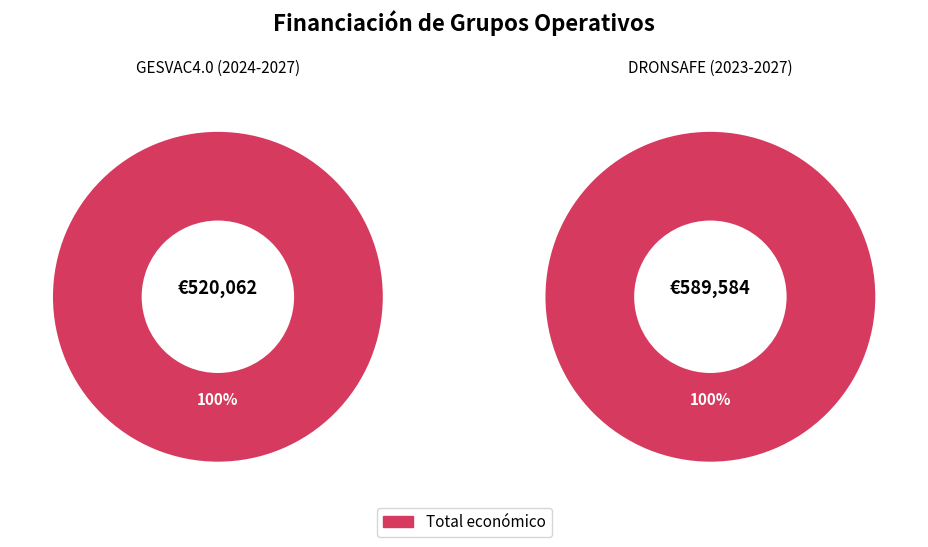

Which category has the biggest portion of the pie?

DRONSAFE